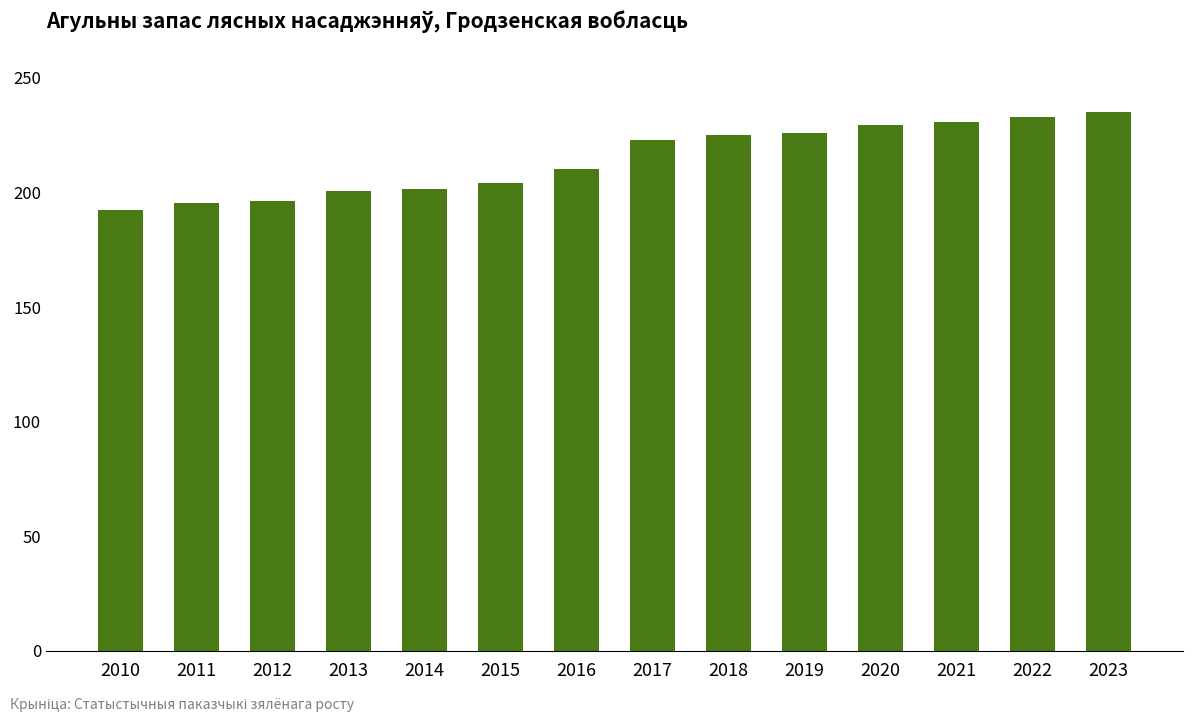

What is the value of the 8th bar from the left?

222.8